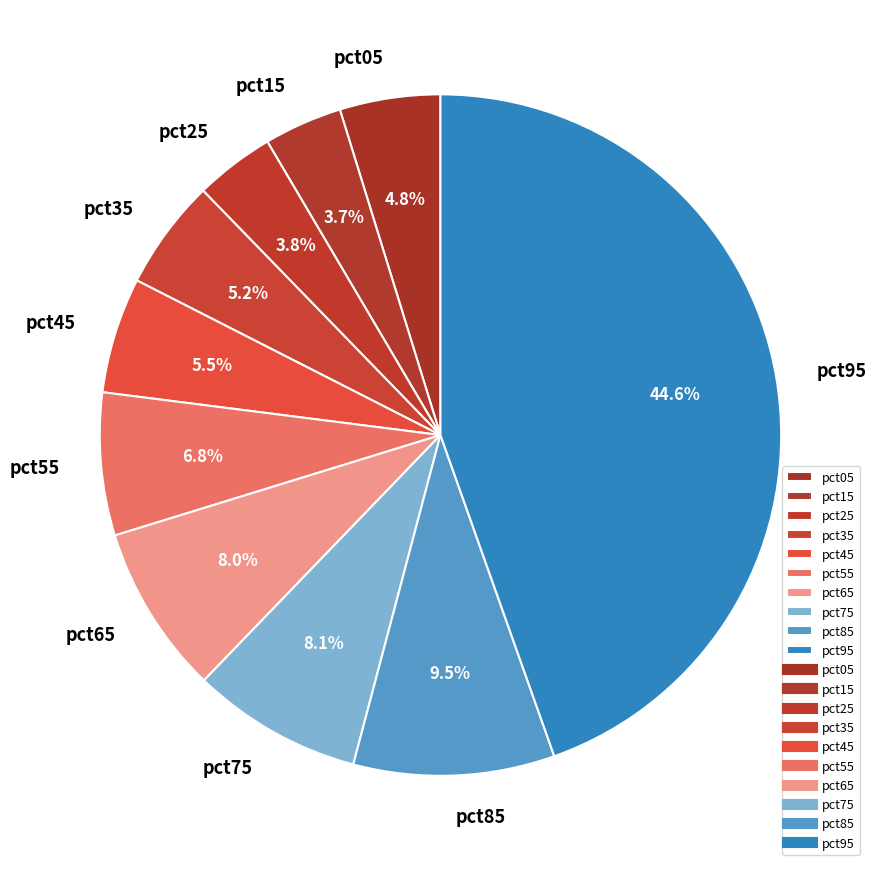

True or false: pct95 accounts for 32% of the total.

False